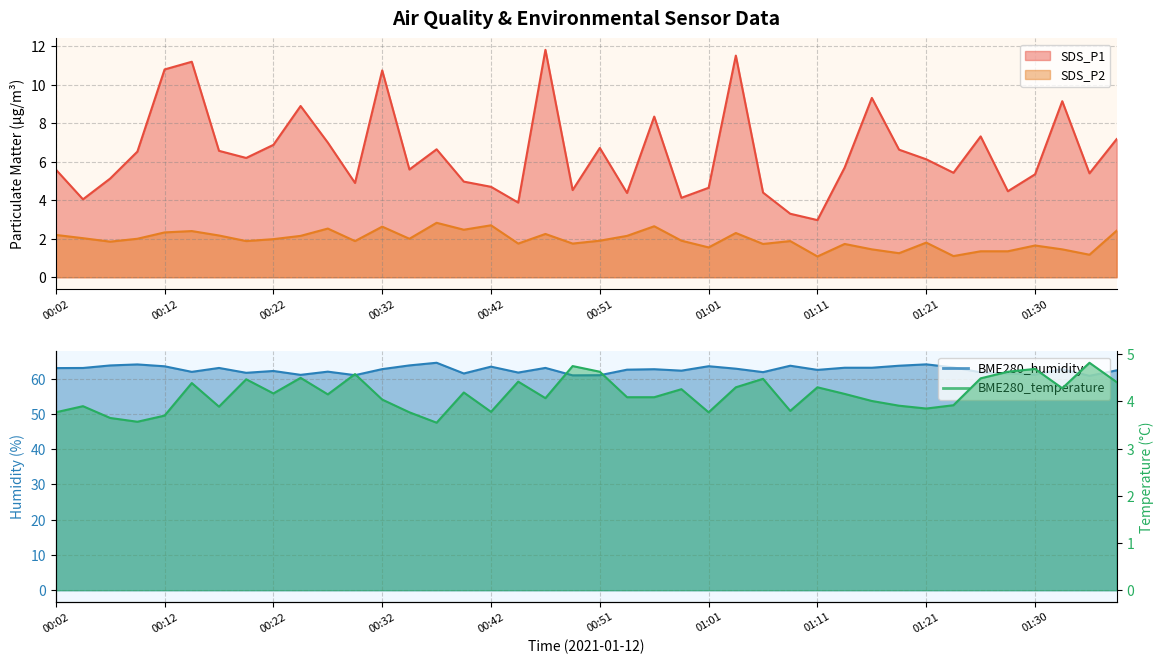

At which label does BME280_humidity first exceed 62?

00:02